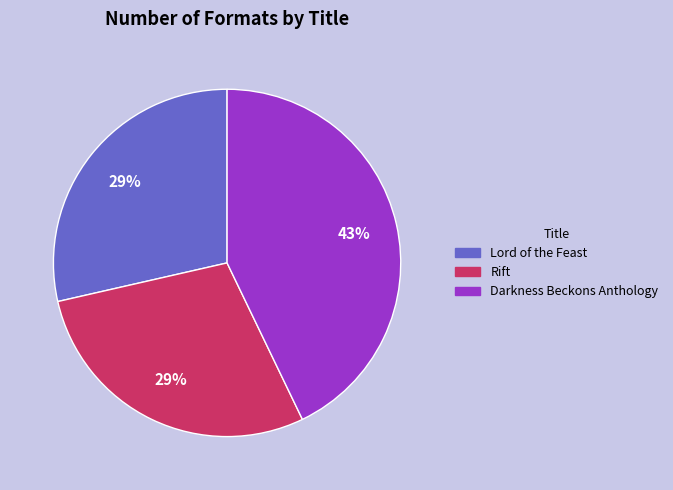

The Rift slice represents 29% of the pie. True or false?

True